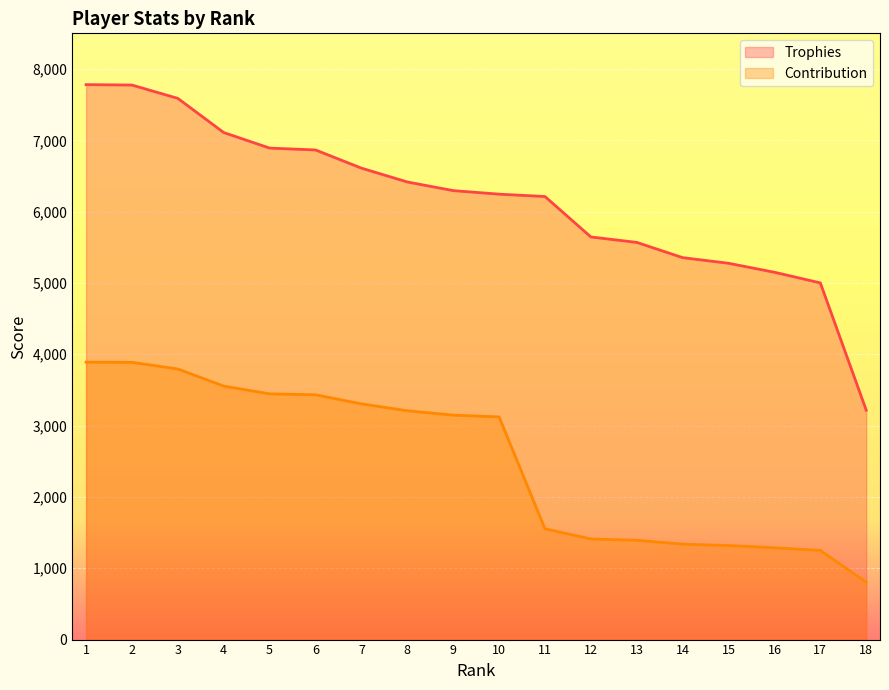

Which category has the highest value in the Trophies series?

1